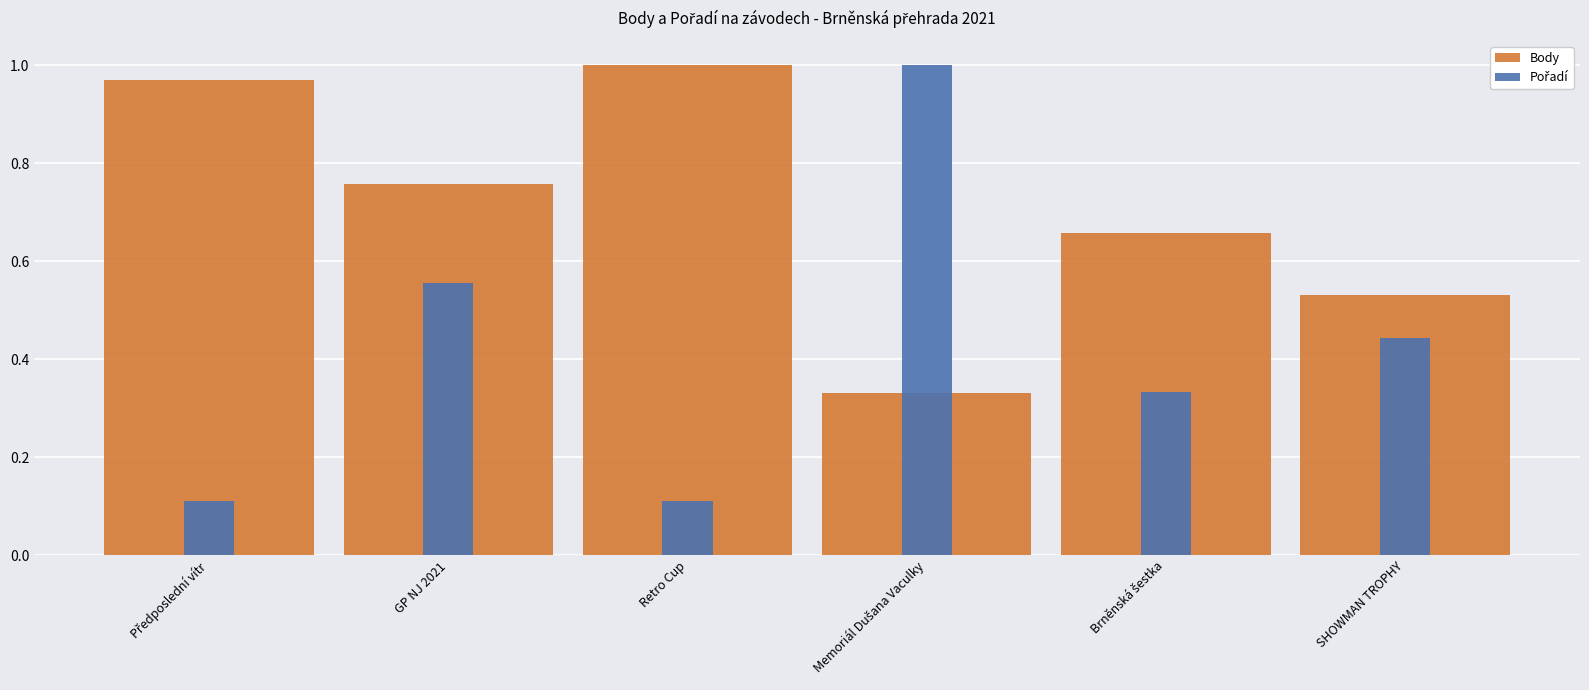

How many bars are there in total?

12